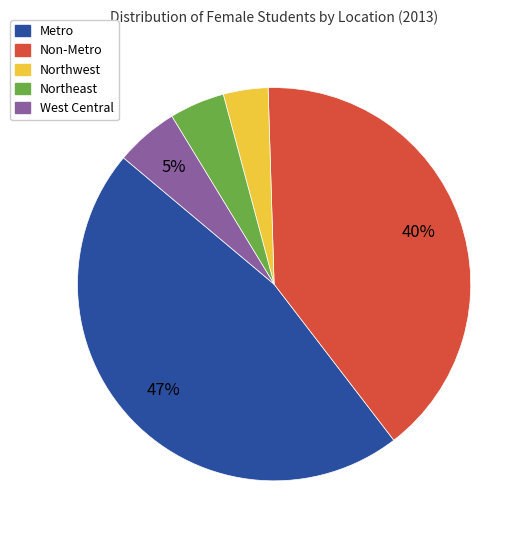

Is Northeast the majority of the pie?

No